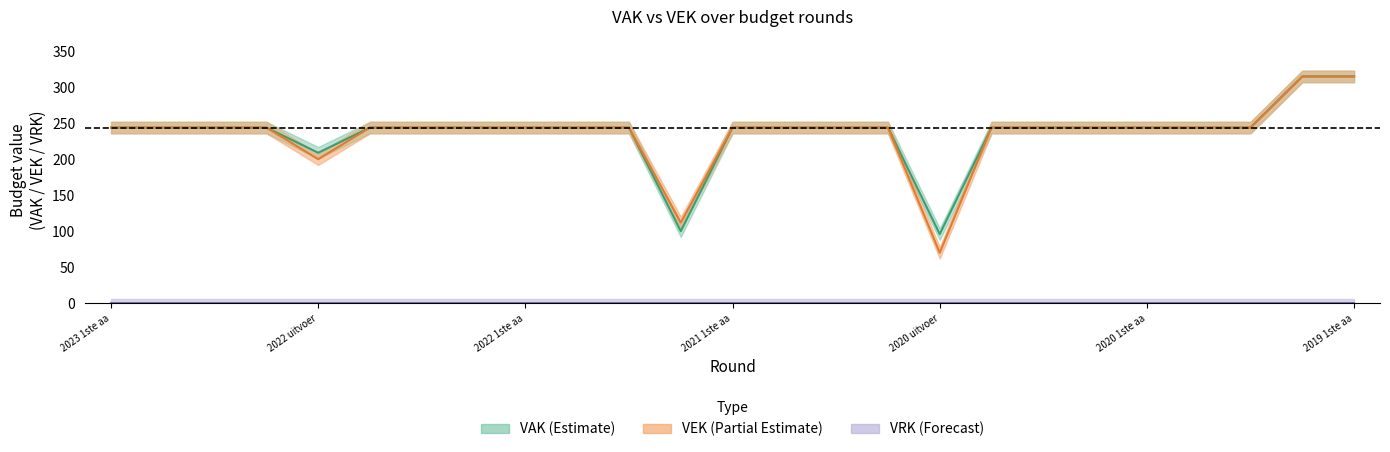

How many interior local valleys does the VAK series have?

3